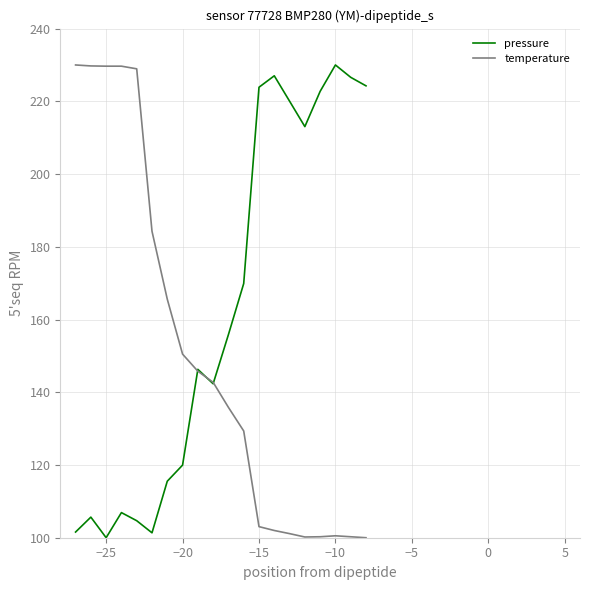

What is the greatest value displayed?

230.0